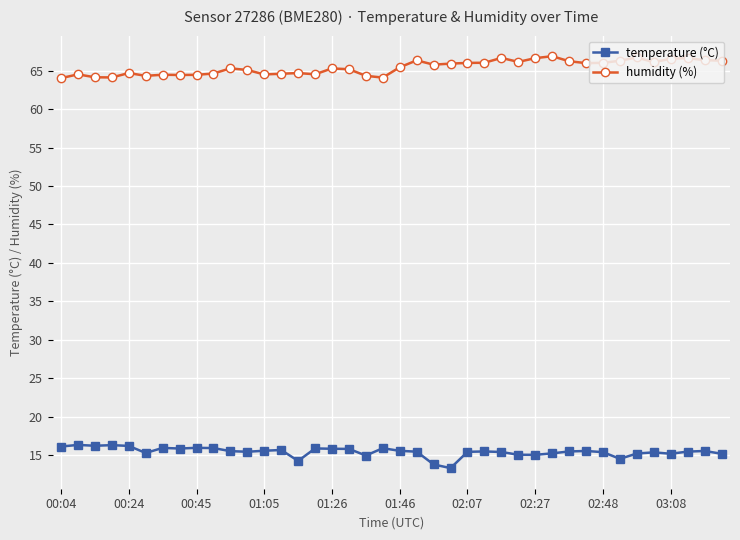

How many distinct data groups are displayed?

2